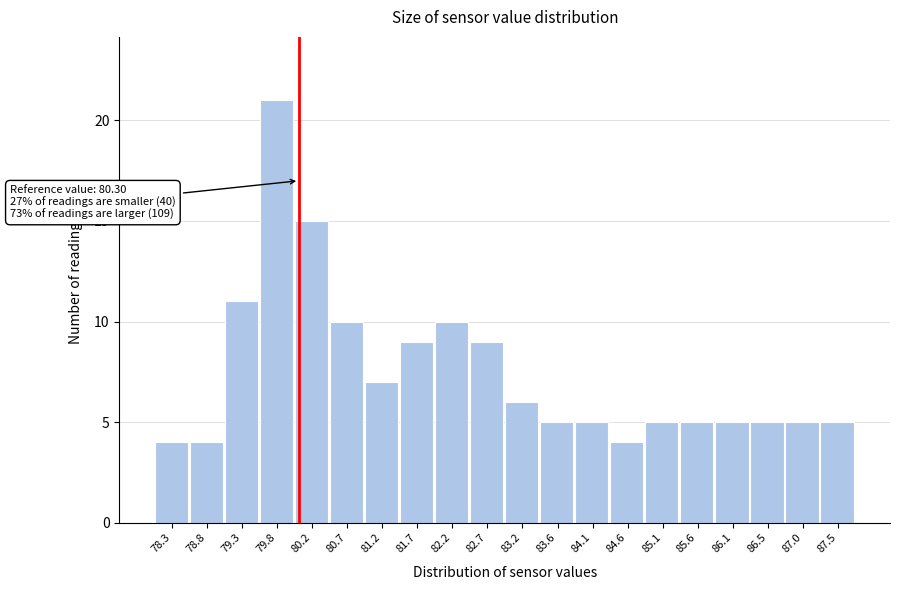

Reading left to right, transcribe all the data shown in this chart.

4	4	11	21	15	10	7	9	10	9	6	5	5	4	5	5	5	5	5	5